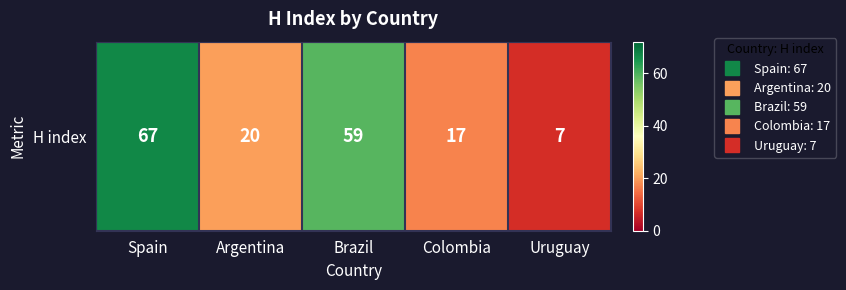

What is the maximum value shown in the chart?

67